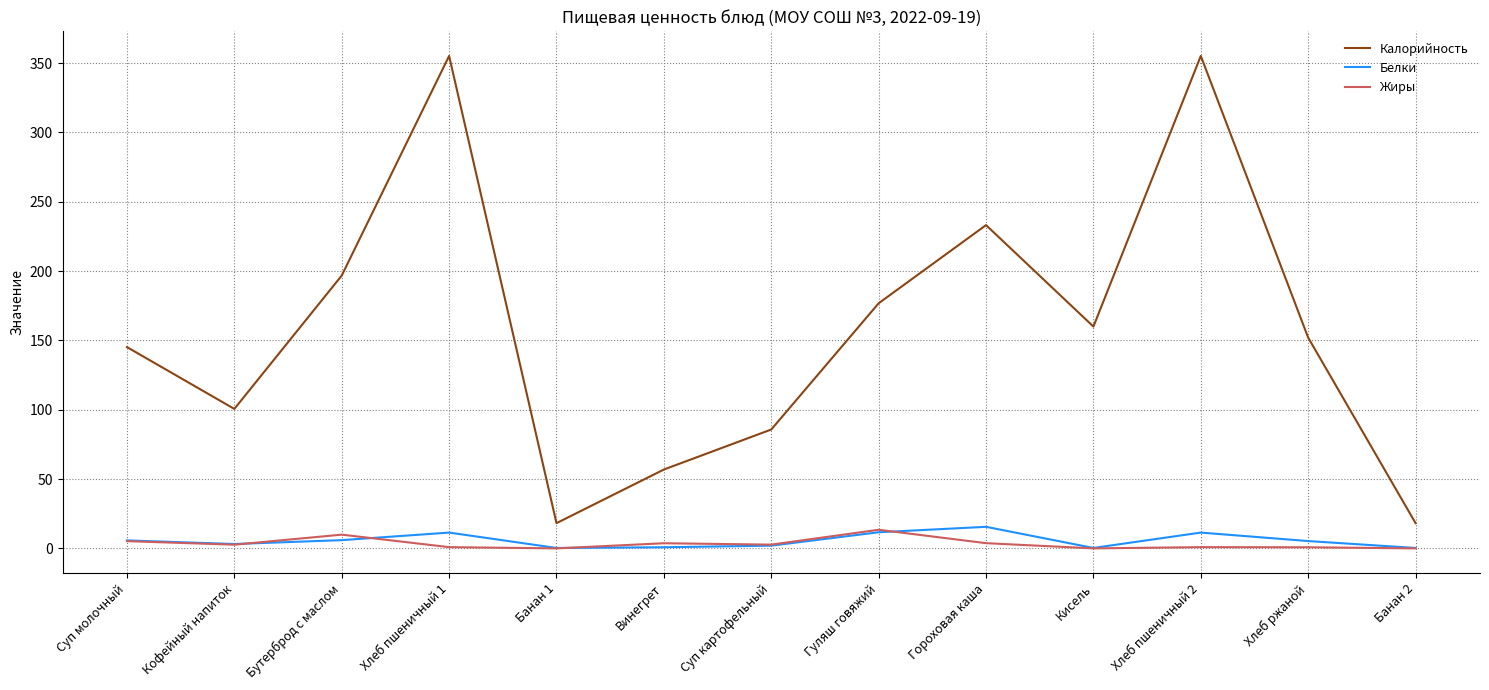

True or false: Белки has a value of 0.8 at Винегрет.

True